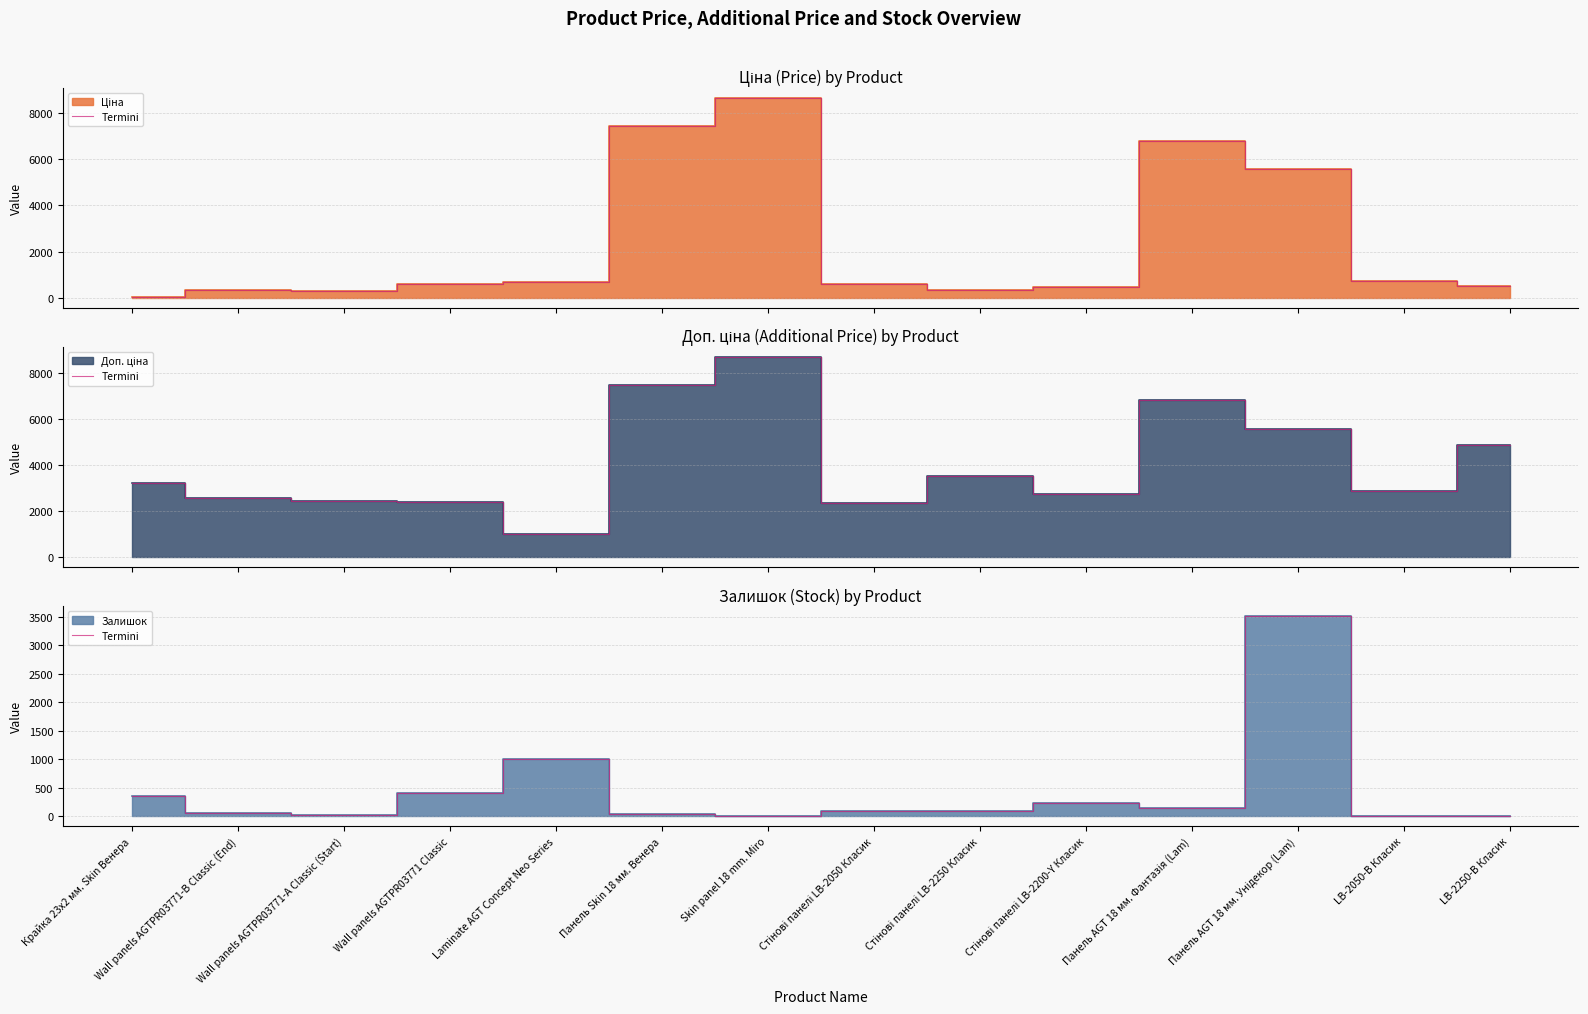

Which has a higher value, Wall panels AGTPR03771 Classic or Панель AGT 18 мм. Унідекор (Lam)?

Панель AGT 18 мм. Унідекор (Lam)